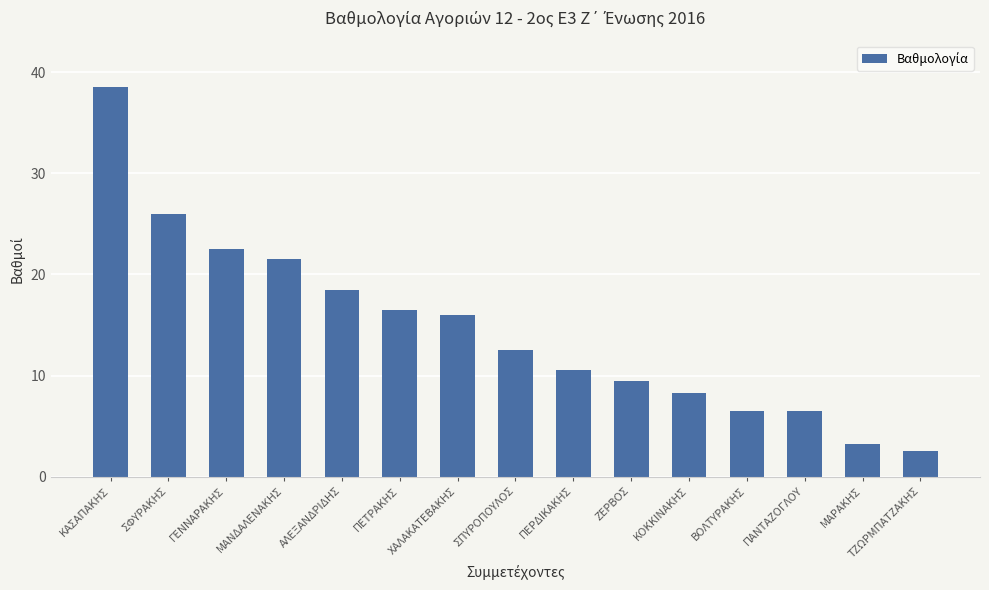

Approximately how many times larger is the value at ΒΟΛΤΥΡΑΚΗΣ compared to ΖΕΡΒΟΣ?

0.7